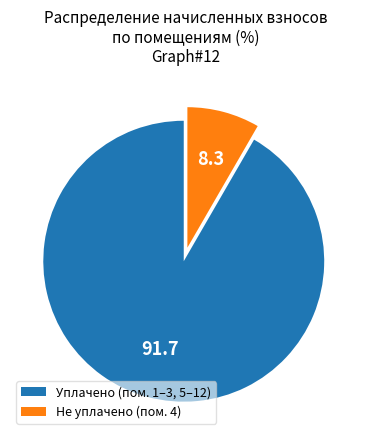

Which category has the biggest portion of the pie?

Уплачено (пом. 1–3, 5–12)